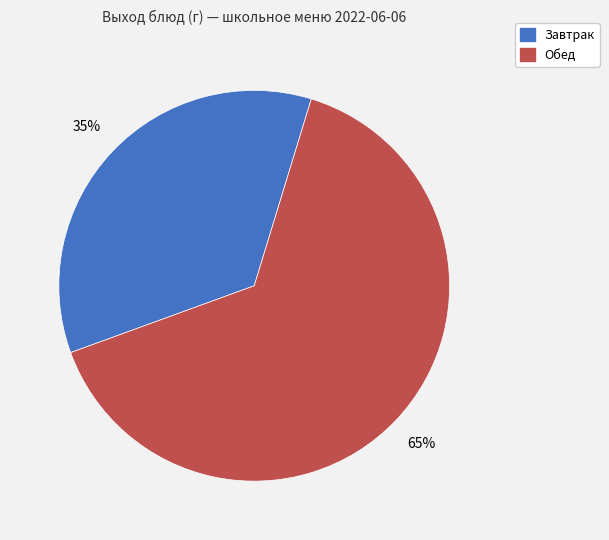

How many slices are in this pie chart?

2